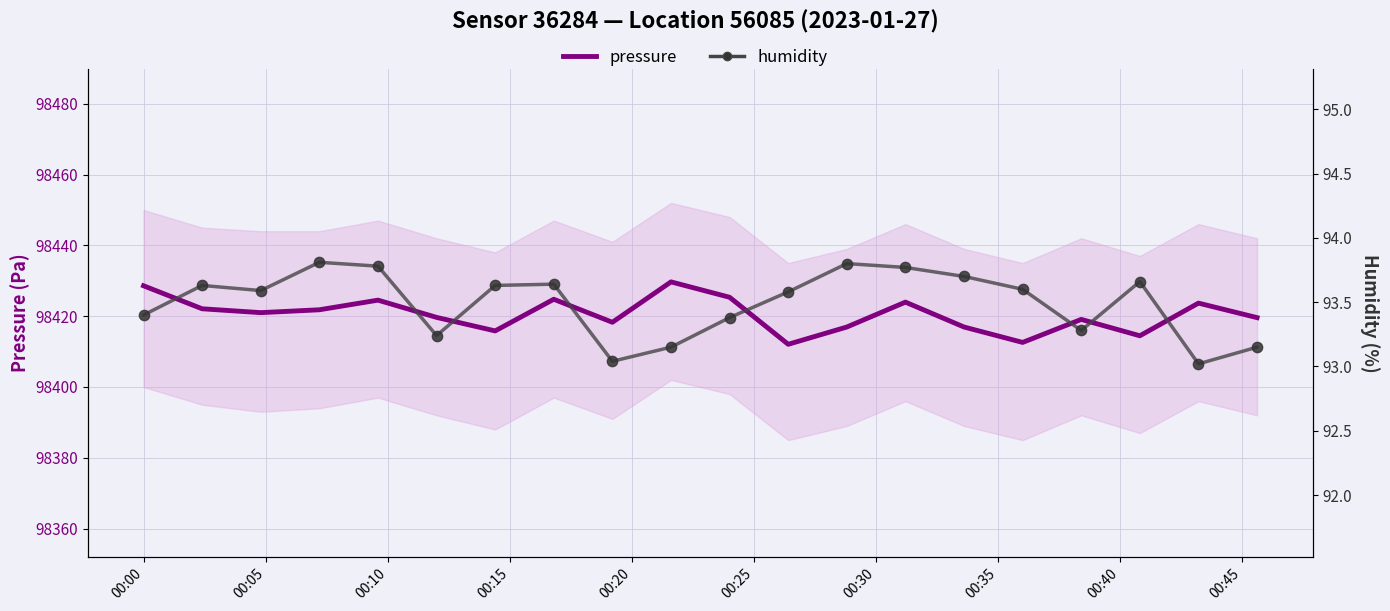

Which series has the widest spread of Y values?

pressure